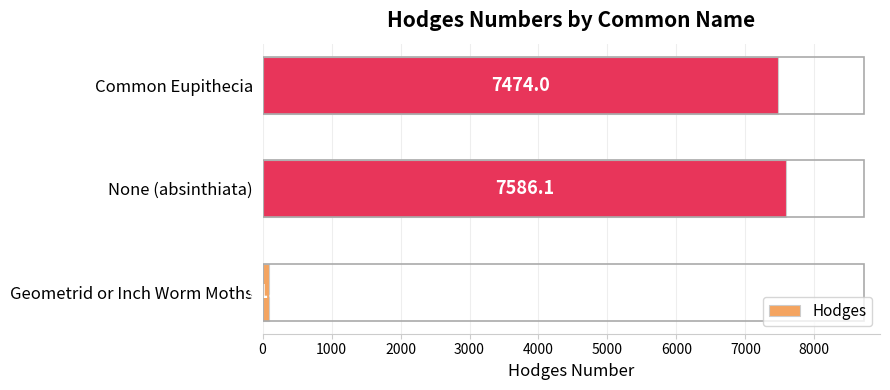

What is the change in value from None (absinthiata) to Common Eupithecia?

-112.1